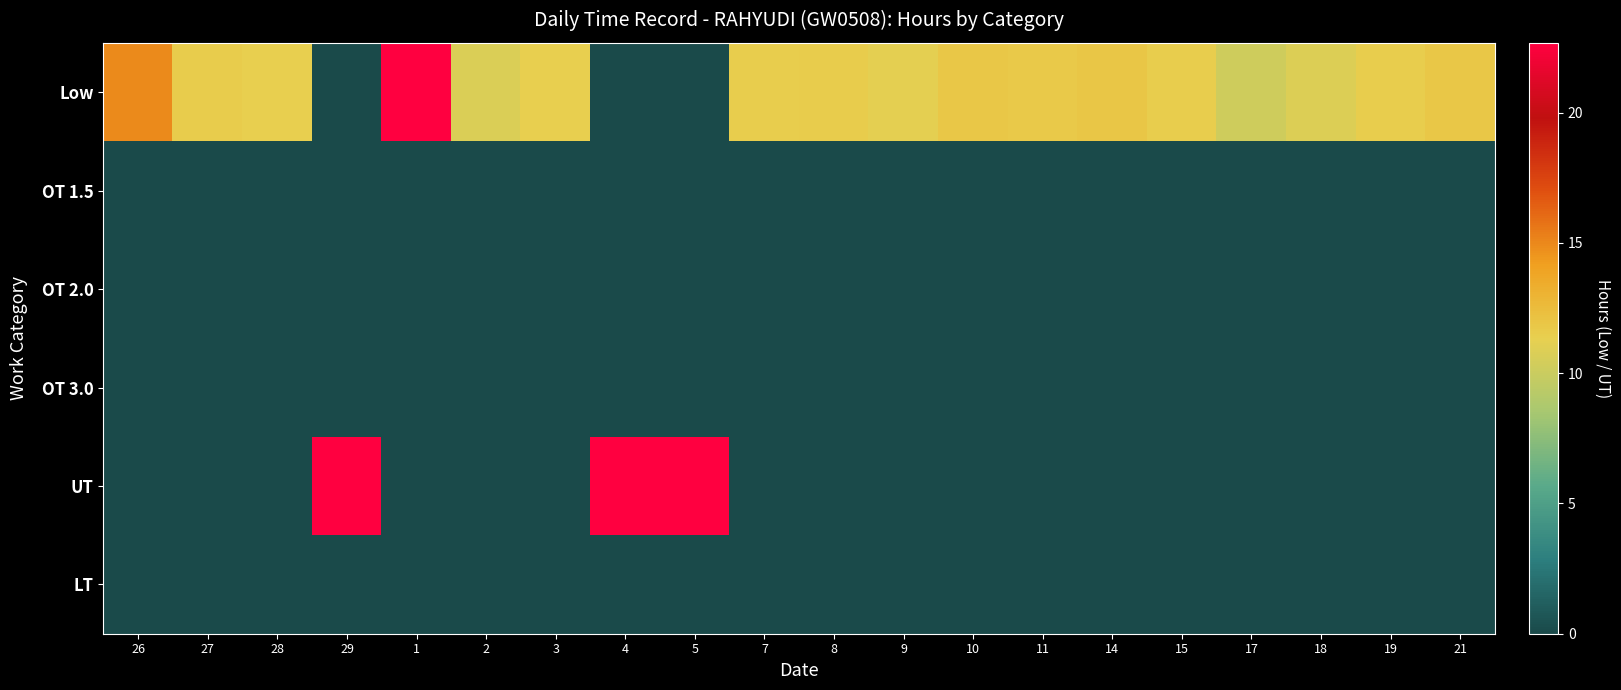

At 15, list the series in order from smallest to largest.

OT 1.5, OT 2.0, OT 3.0, UT, LT, Low